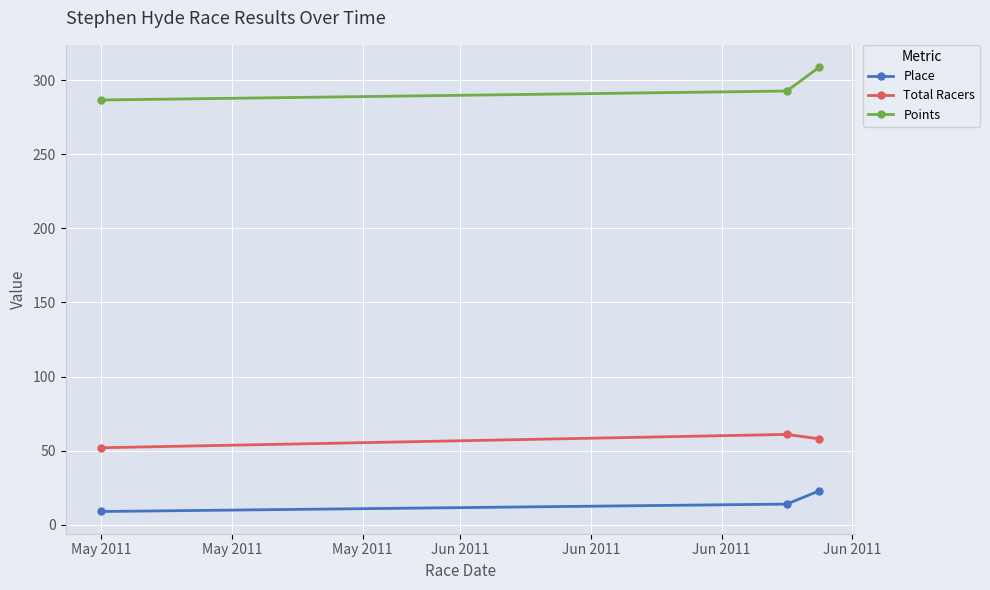

Reading left to right, transcribe all the data shown in this chart.

Place: 9.0	14.0	23.0
Total Racers: 52.0	61.0	58.0
Points: 286.6	292.6	308.8